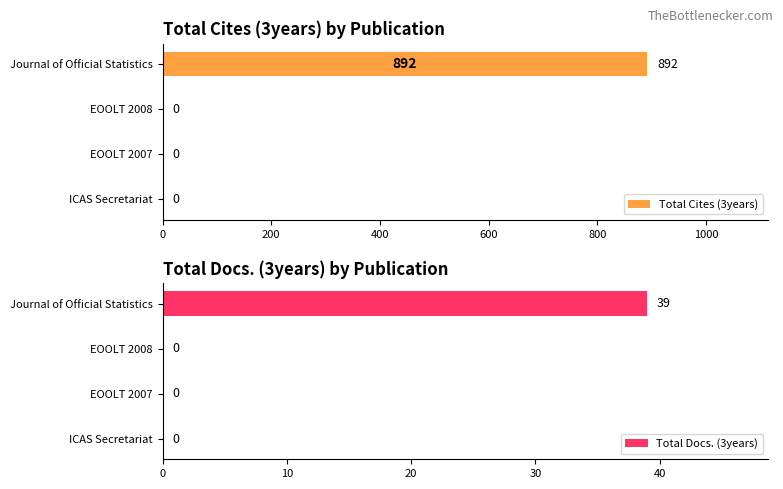

What is the greatest value displayed?

892